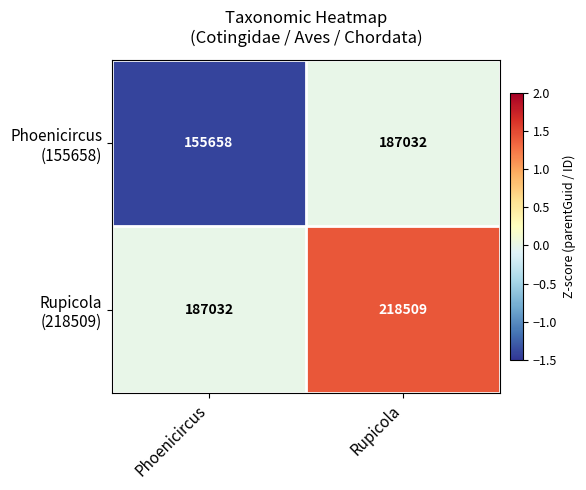

What is the spread (max minus min) of values at Rupicola?

31477